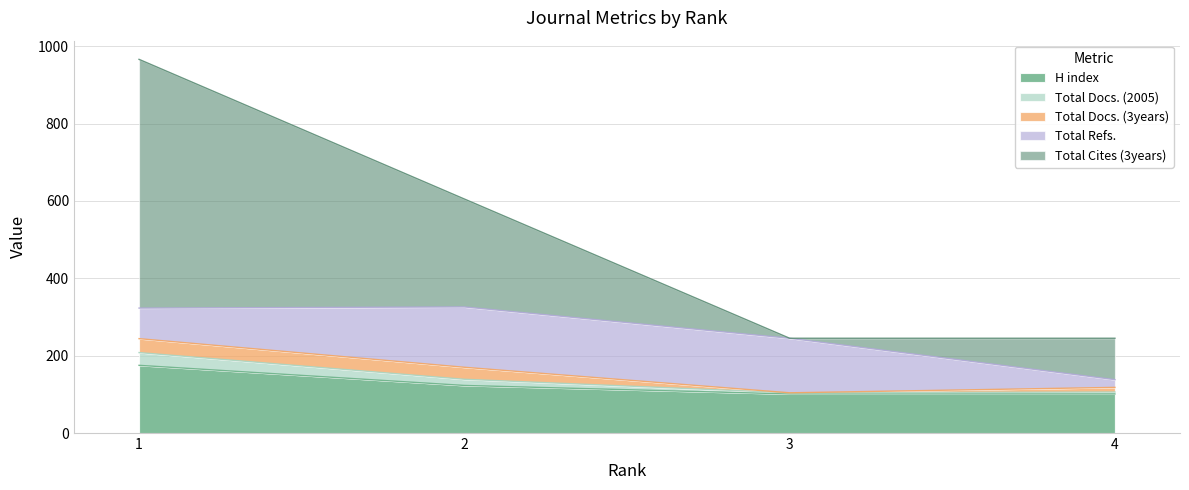

At which category is the sum across all series the highest?

1